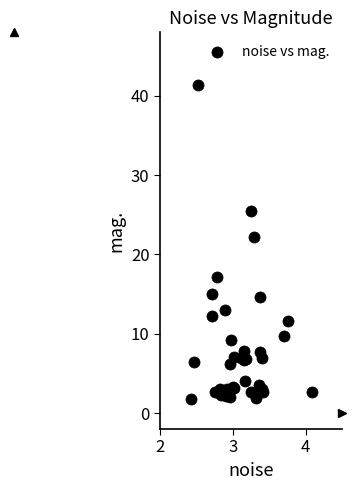

What Y value in the scatter plot is closest to 21?

22.2